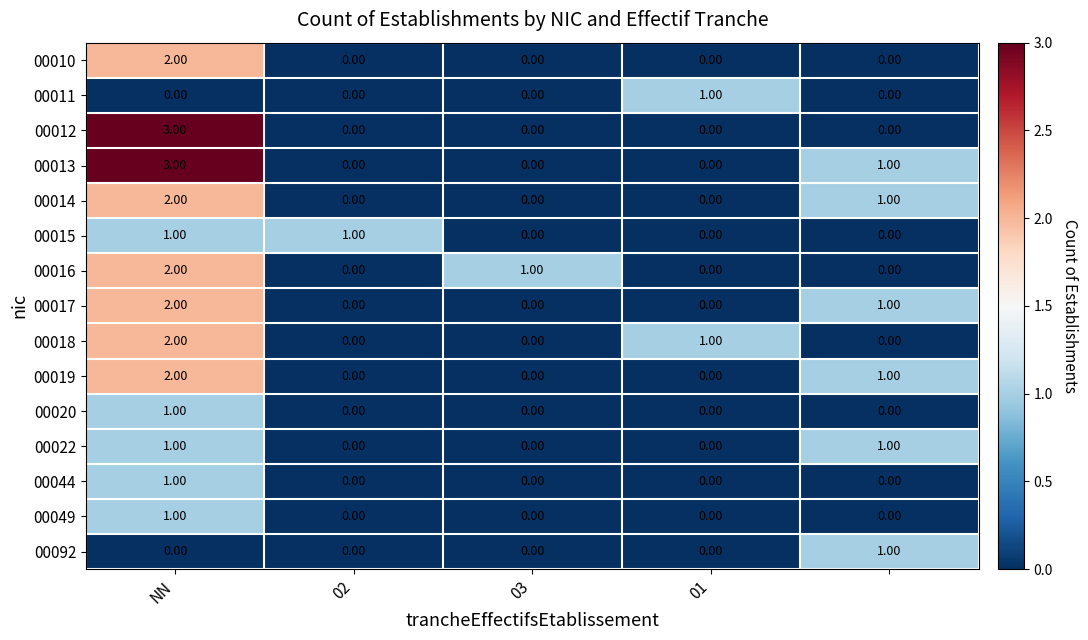

At how many categories does at least one series exceed 0?

5